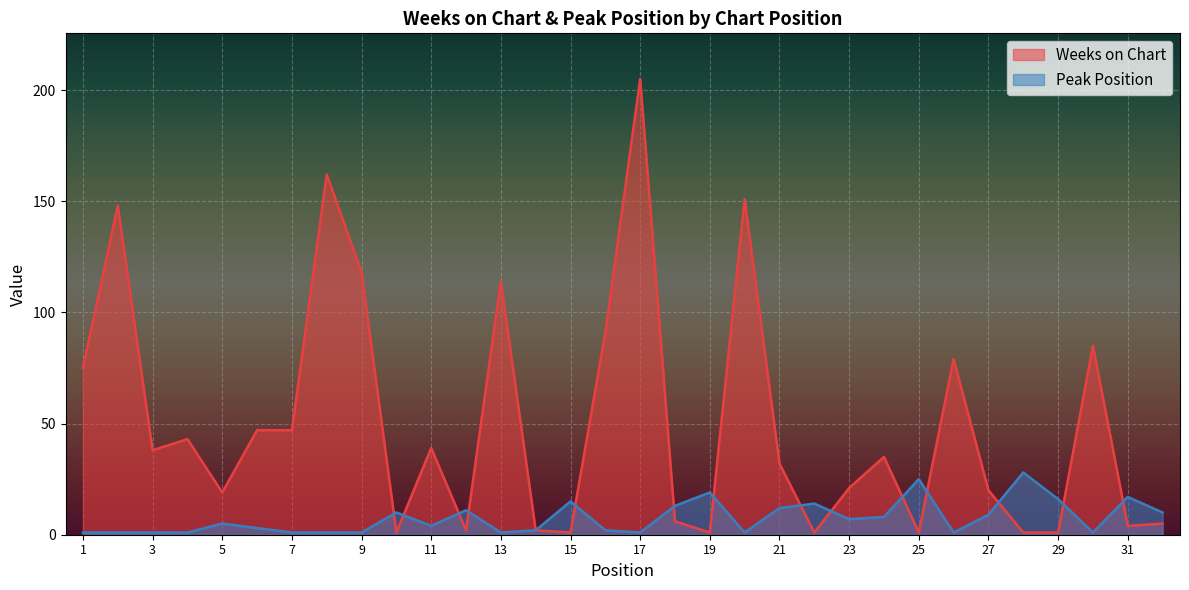

At how many categories does at least one series exceed 18?

23